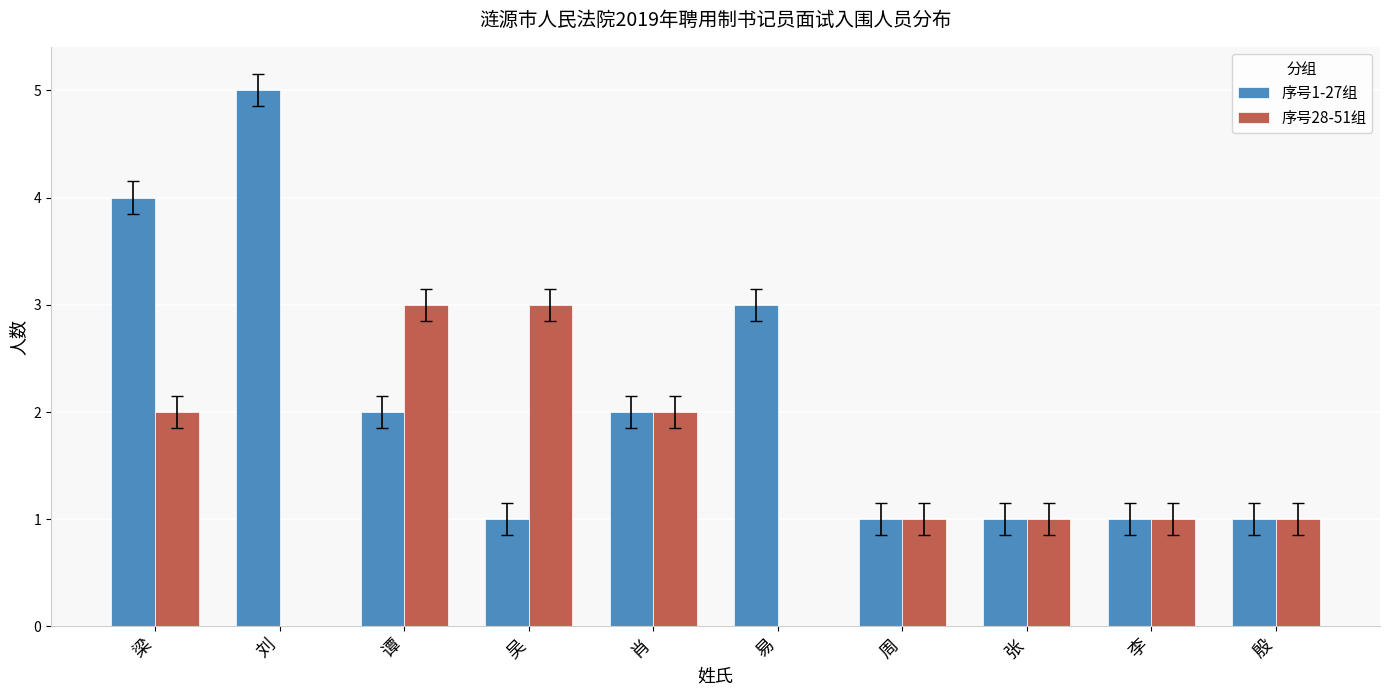

How many categories are shown in the chart?

10